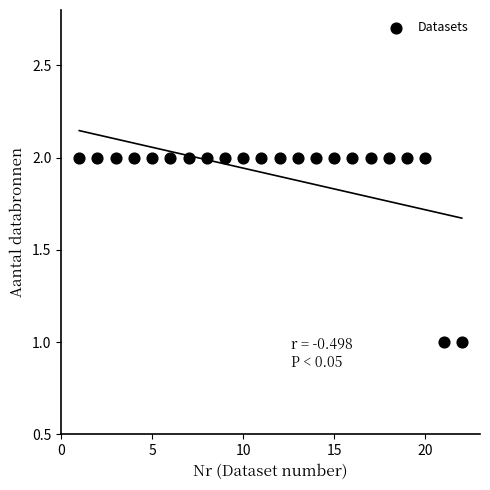

What is the range of X values (max minus min)?

21